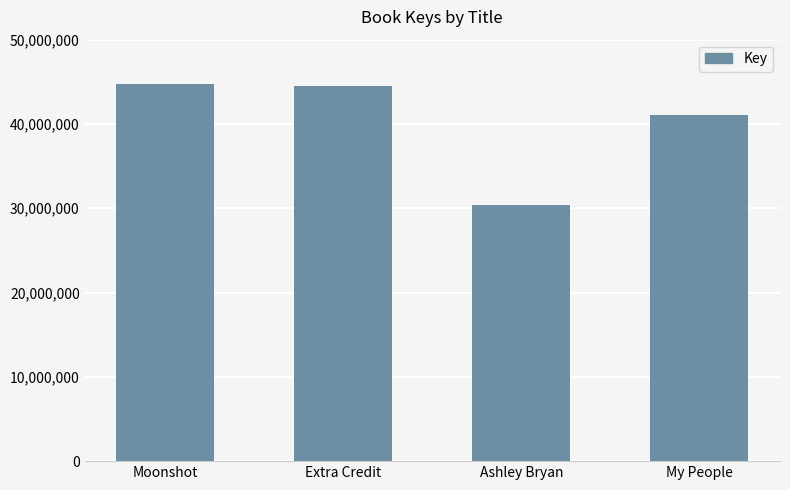

What is the minimum value shown in the chart?

30424431